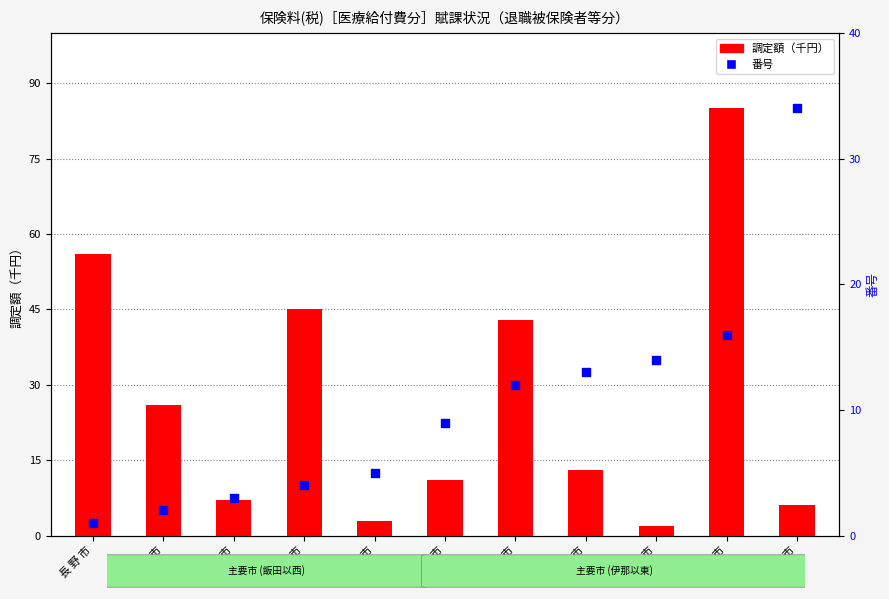

At how many categories does at least one series exceed 55?

2